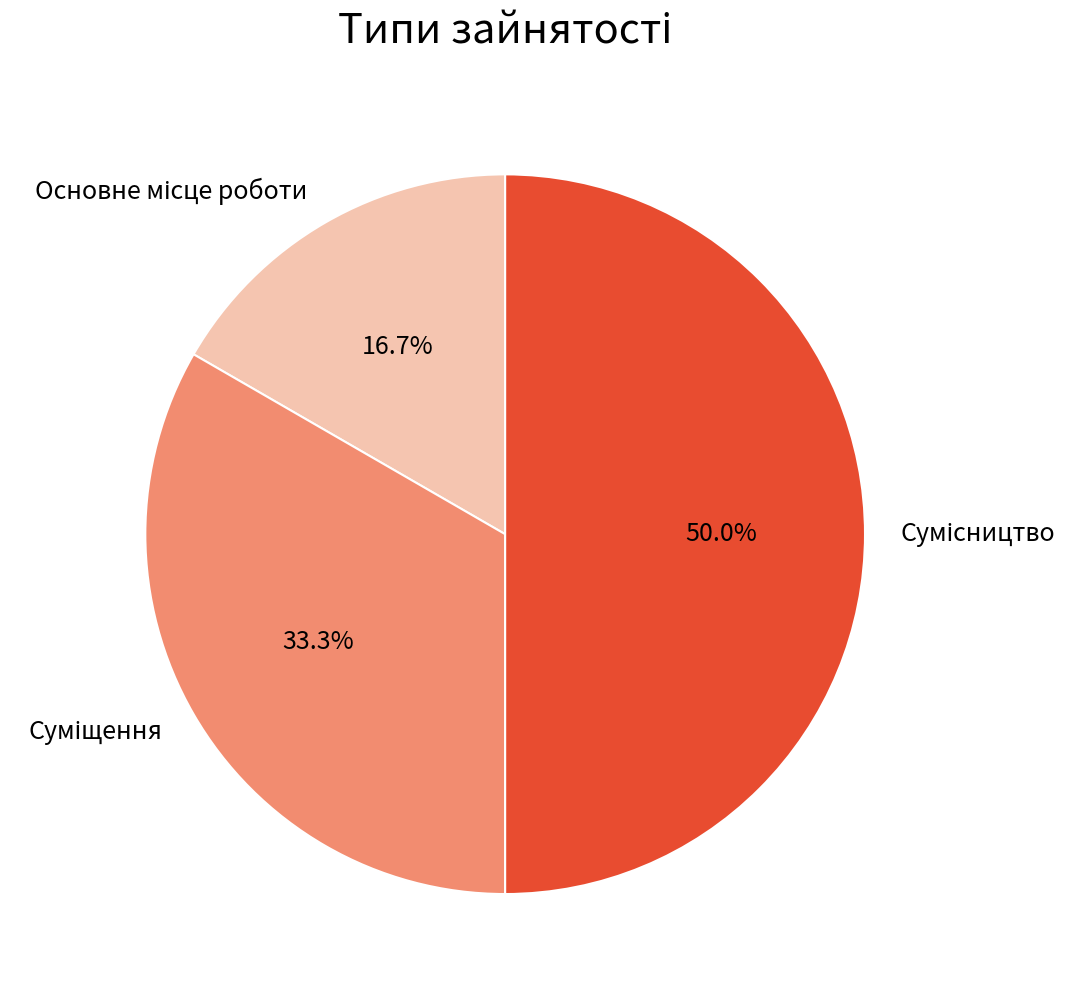

To the nearest percent, what is the average slice percentage?

33%